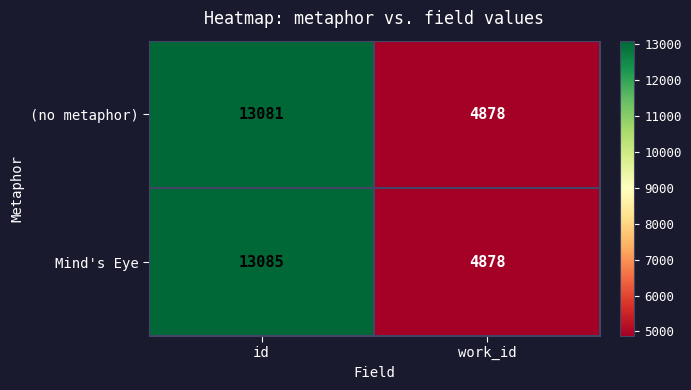

The value of (no metaphor) at work_id is 4878. True or false?

True